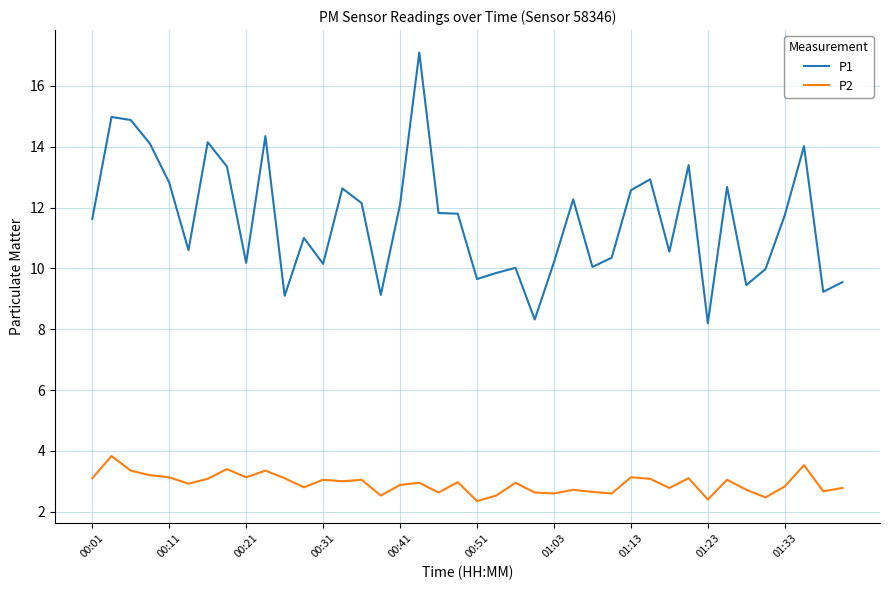

Which series has the largest total across all categories?

P1